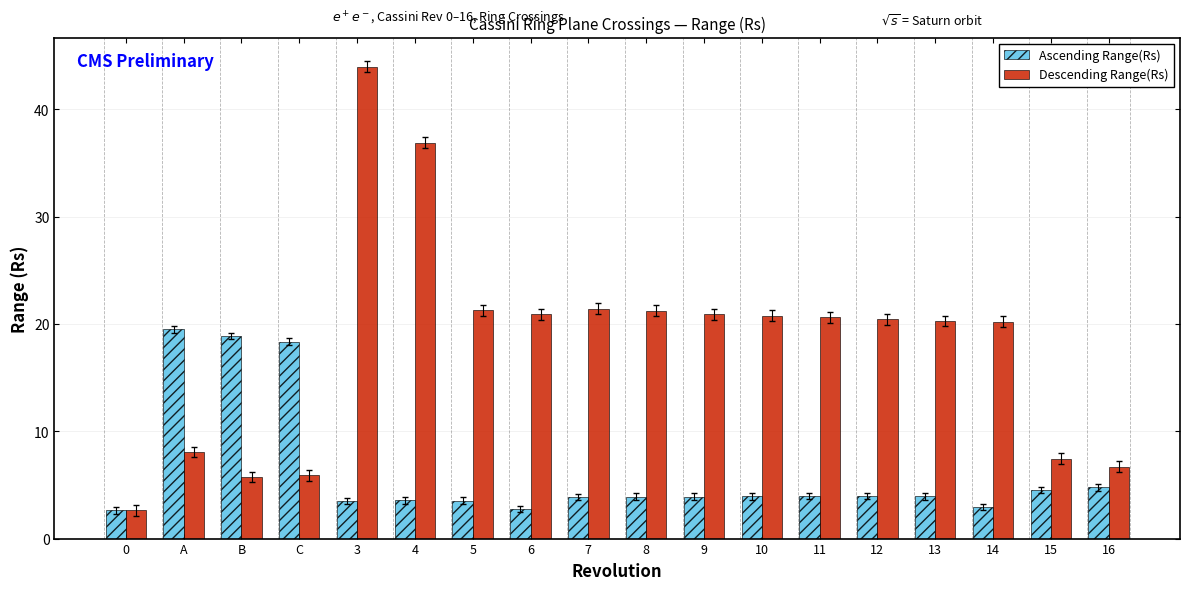

What is the lowest value of the Descending Range(Rs) series?

2.6